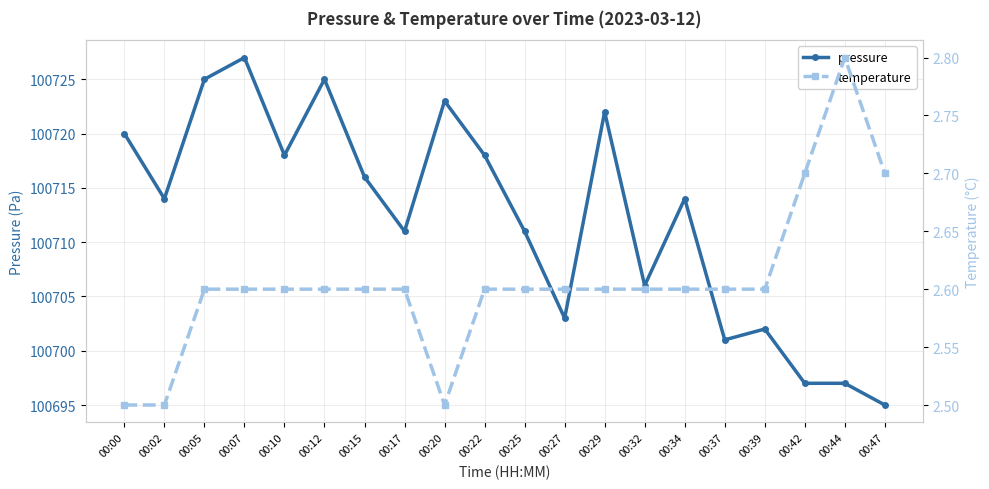

Reading right to left, what are all the values shown in this chart?

pressure: 00:47=100695.0	00:44=100697.0	00:42=100697.0	00:39=100702.0	00:37=100701.0	00:34=100714.0	00:32=100706.0	00:29=100722.0	00:27=100703.0	00:25=100711.0	00:22=100718.0	00:20=100723.0	00:17=100711.0	00:15=100716.0	00:12=100725.0	00:10=100718.0	00:07=100727.0	00:05=100725.0	00:02=100714.0	00:00=100720.0
temperature: 00:47=2.7	00:44=2.8	00:42=2.7	00:39=2.6	00:37=2.6	00:34=2.6	00:32=2.6	00:29=2.6	00:27=2.6	00:25=2.6	00:22=2.6	00:20=2.5	00:17=2.6	00:15=2.6	00:12=2.6	00:10=2.6	00:07=2.6	00:05=2.6	00:02=2.5	00:00=2.5